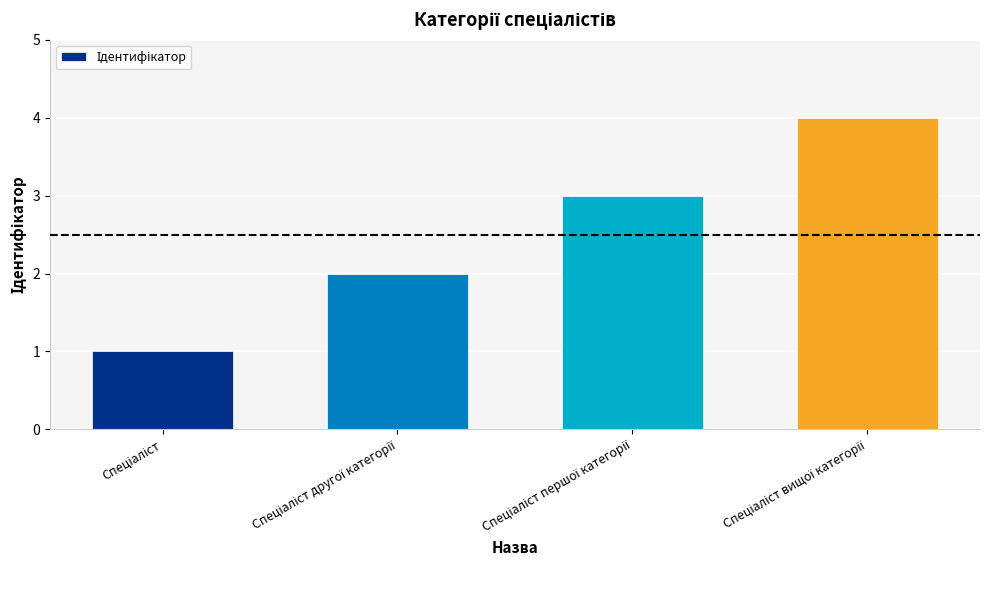

What is the sum of all values?

10